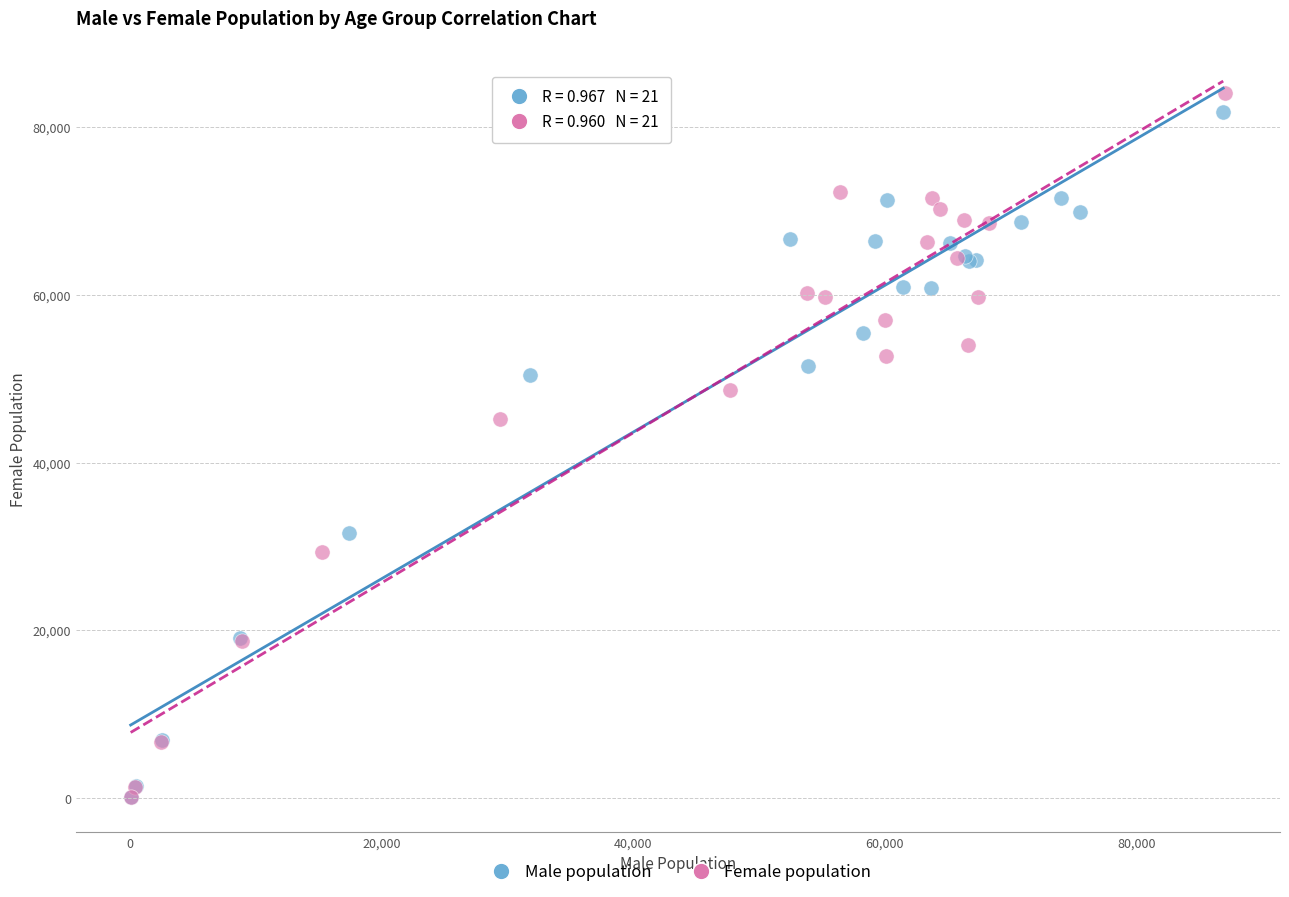

Which series has the largest Y range (max minus min)?

Female population